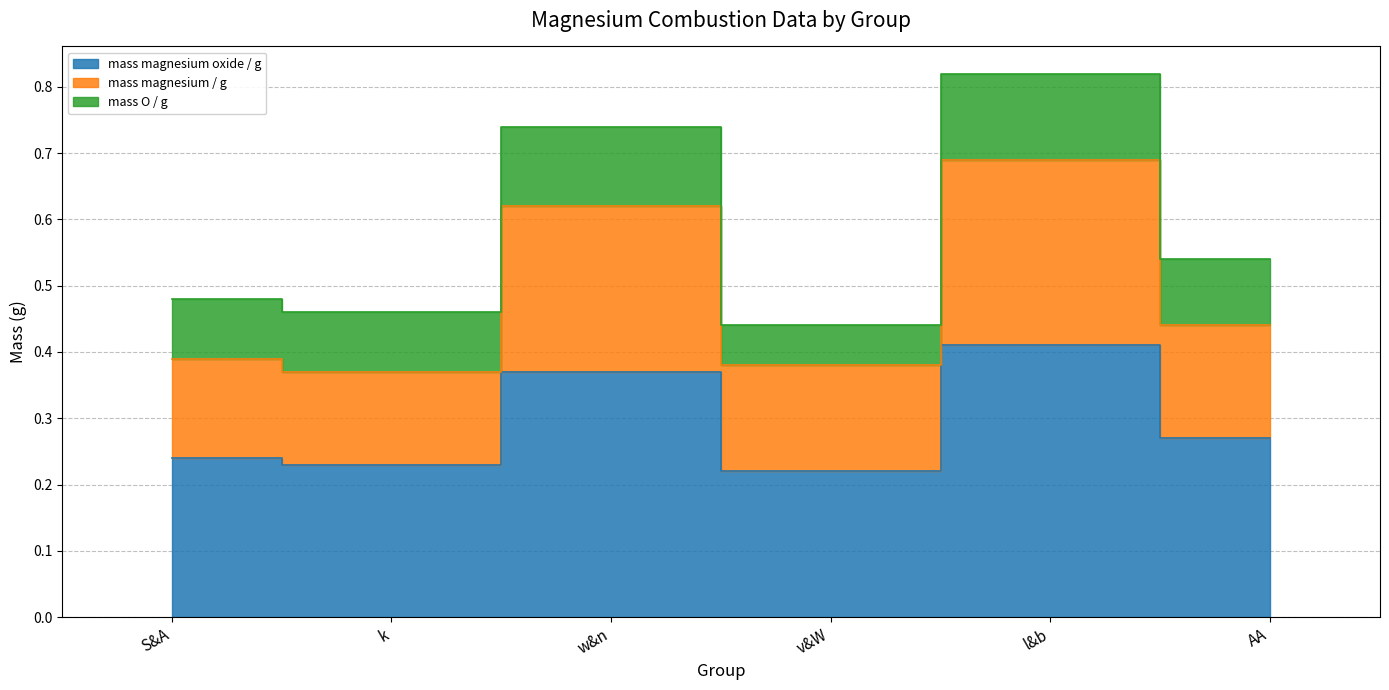

At how many categories does at least one series exceed 0?

6